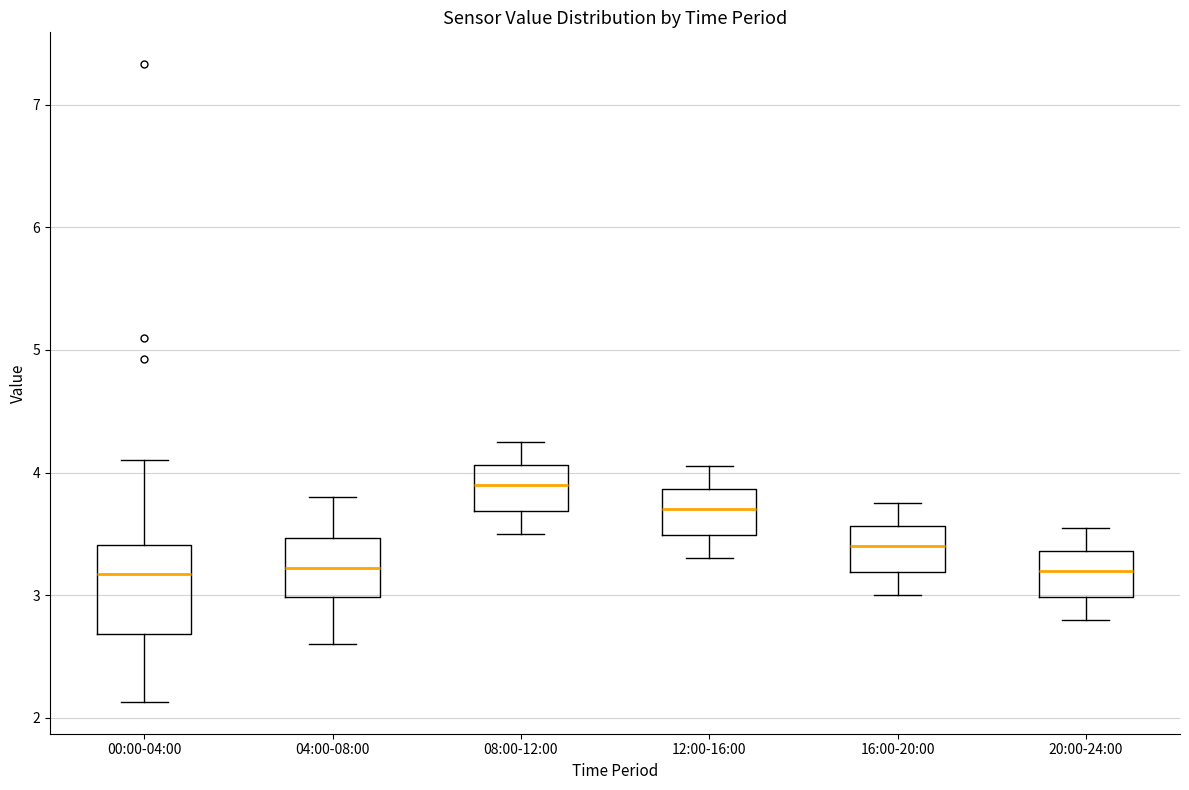

Reading left to right, read every box against the y-axis: the position of its median line, the range the box covers, and the ends of its whiskers. The values are not printed on the chart, so give them approximately, as read against the axis.

00:00-04:00: median 3.2, box 2.7 to 3.4, whiskers 2.1 to 4.1
04:00-08:00: median 3.2, box 3.0 to 3.5, whiskers 2.6 to 3.8
08:00-12:00: median 3.9, box 3.7 to 4.1, whiskers 3.5 to 4.3
12:00-16:00: median 3.7, box 3.5 to 3.9, whiskers 3.3 to 4.1
16:00-20:00: median 3.4, box 3.2 to 3.6, whiskers 3.0 to 3.8
20:00-24:00: median 3.2, box 3.0 to 3.4, whiskers 2.8 to 3.6